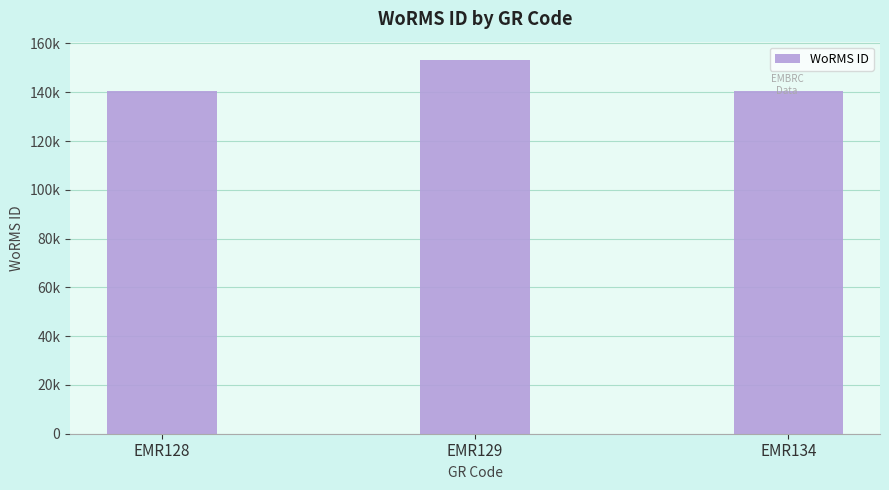

What is the ratio of the value at EMR128 to the value at EMR134?

1.0